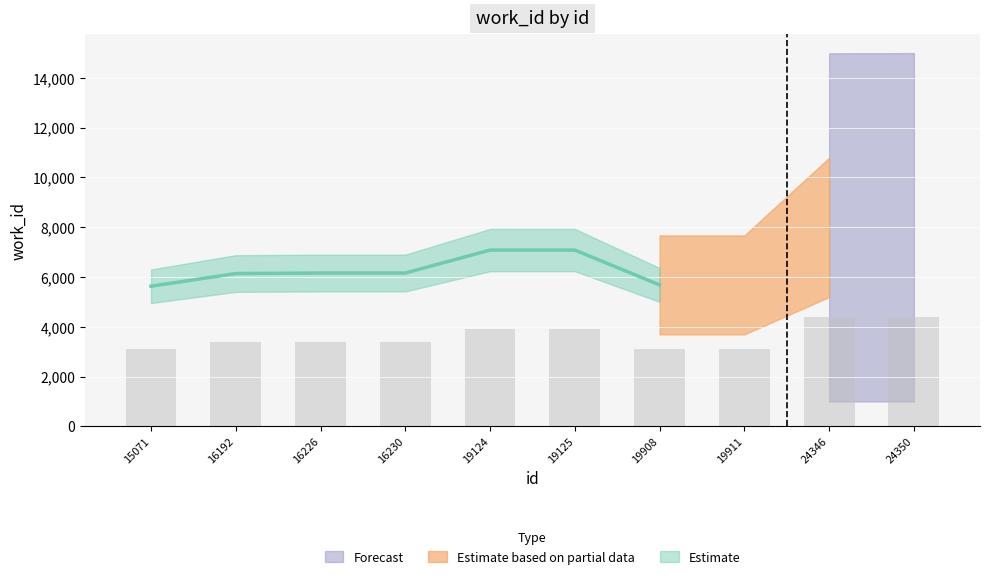

Reading left to right, what are all the values shown in this chart?

15071=3095.4	16192=3375.9	16226=3386.9	16230=3386.9	19124=3894.0	19125=3894.0	19908=3124.6	19911=3124.6	24346=4395.6	24350=4397.8